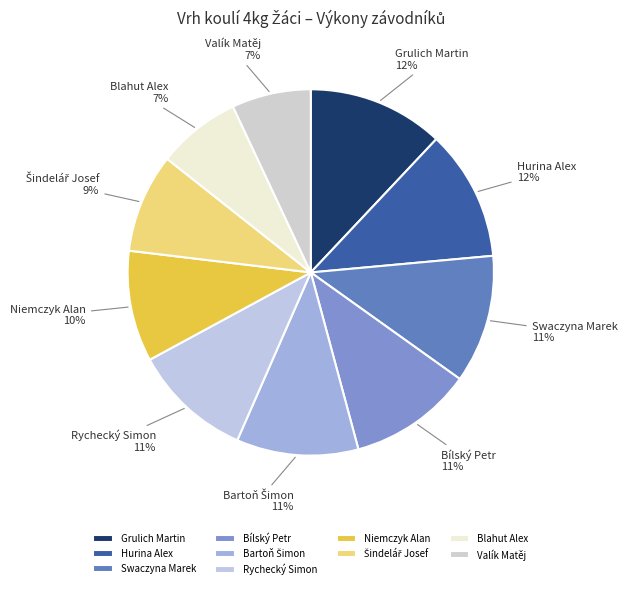

Is it true that Valík Matěj is 7% of the pie?

True